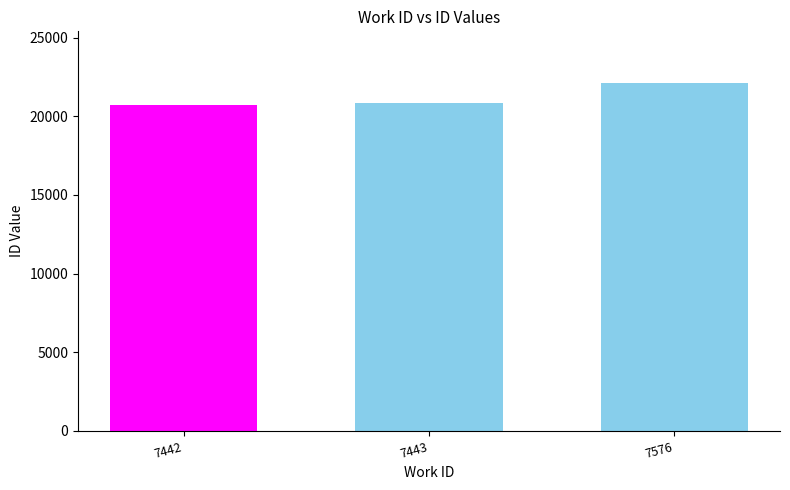

Which label corresponds to the smallest value in the chart?

7442